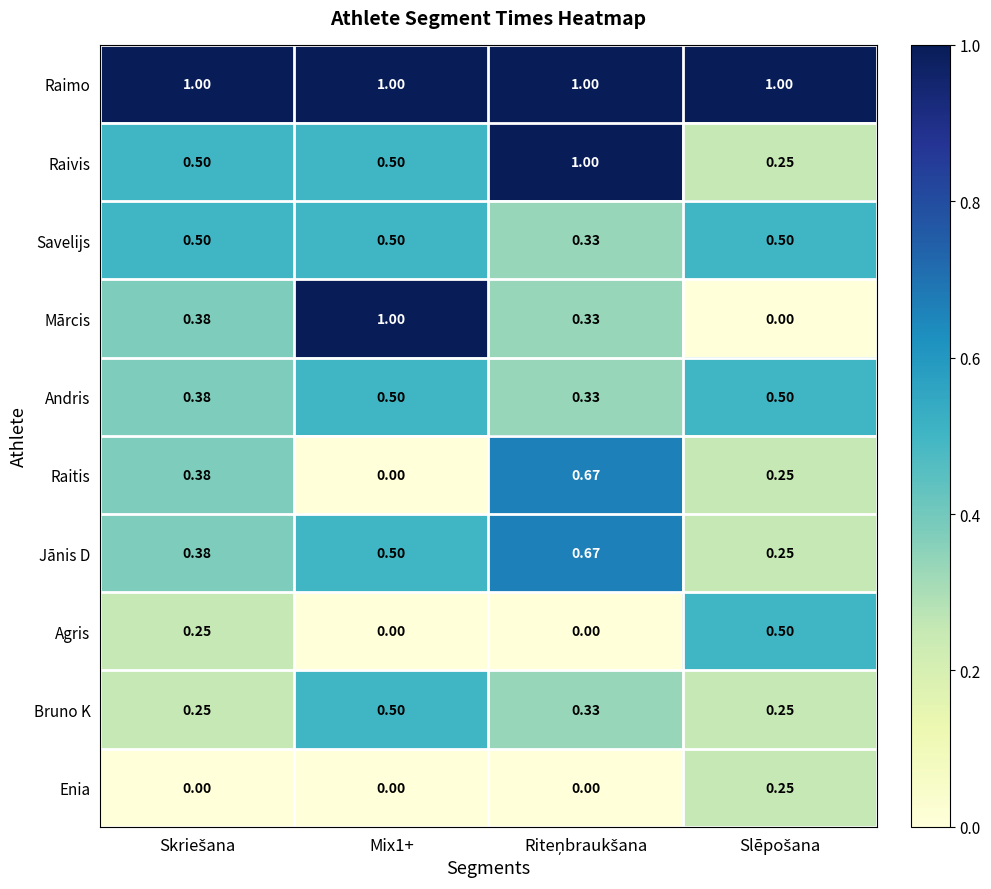

Which series has the largest total across all categories?

Raimo